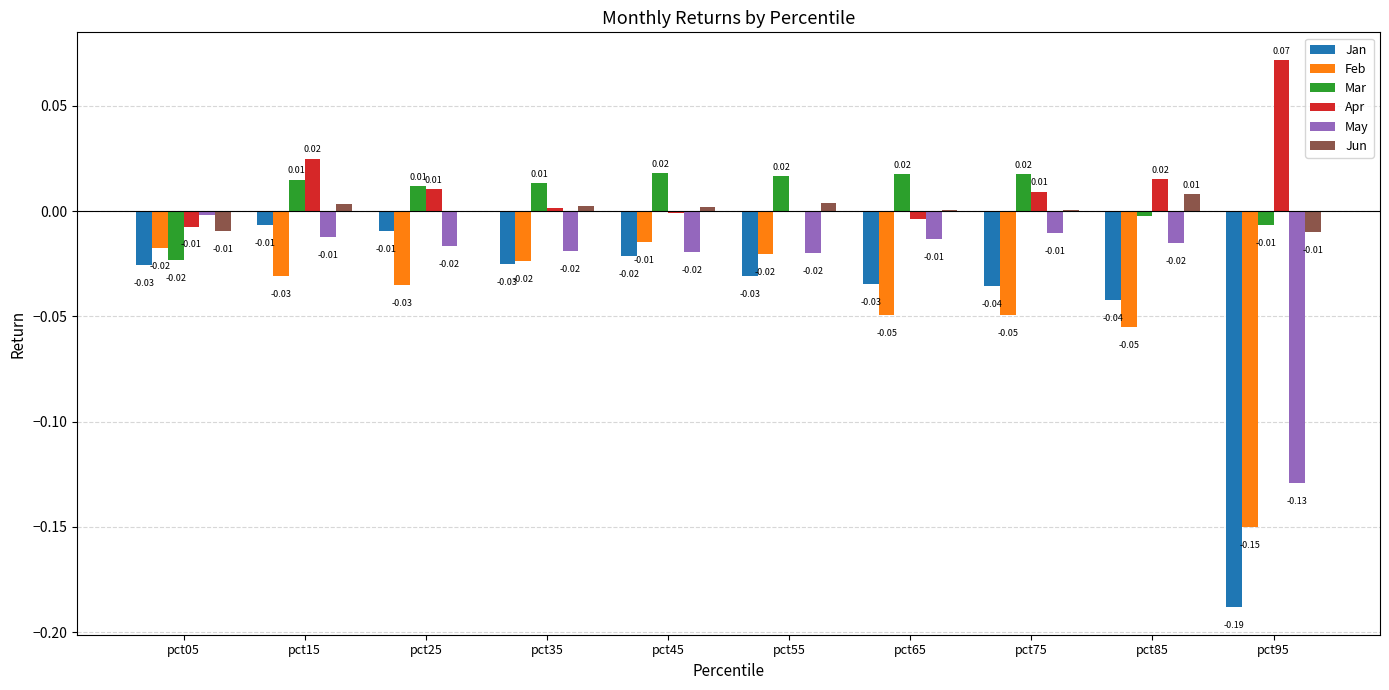

At which category is the sum across all series the highest?

pct15